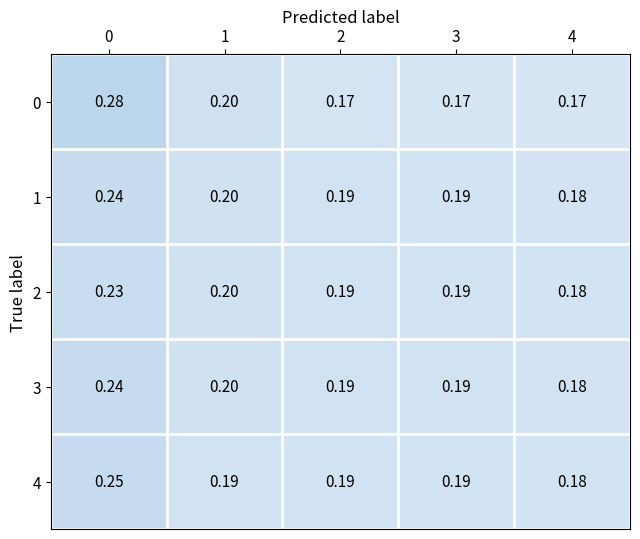

Count the number of data series in this chart.

5